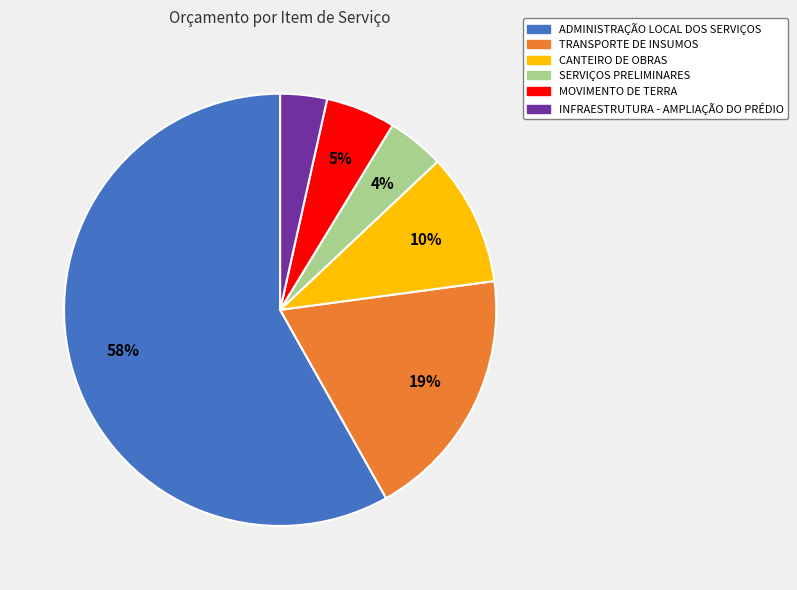

Does ADMINISTRAÇÃO LOCAL DOS SERVIÇOS represent more than half of the total?

Yes